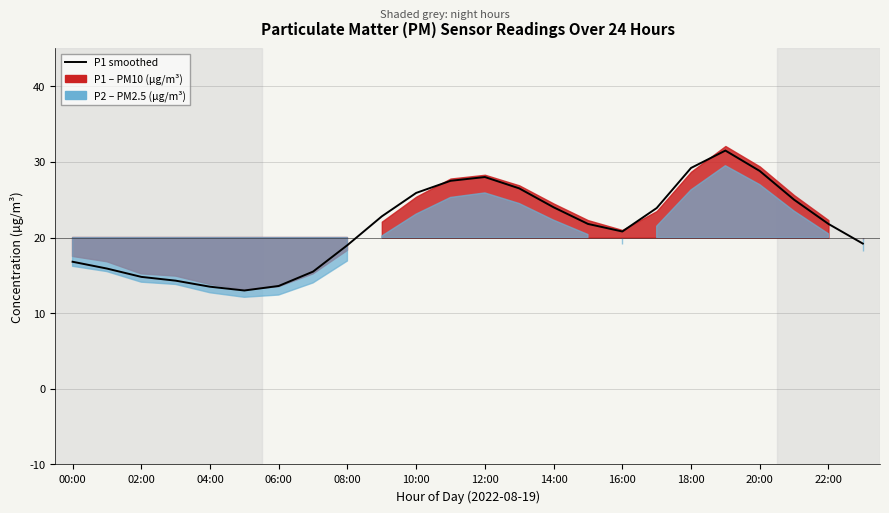

How many interior local peaks (higher than both neighbors) does the data have?

2